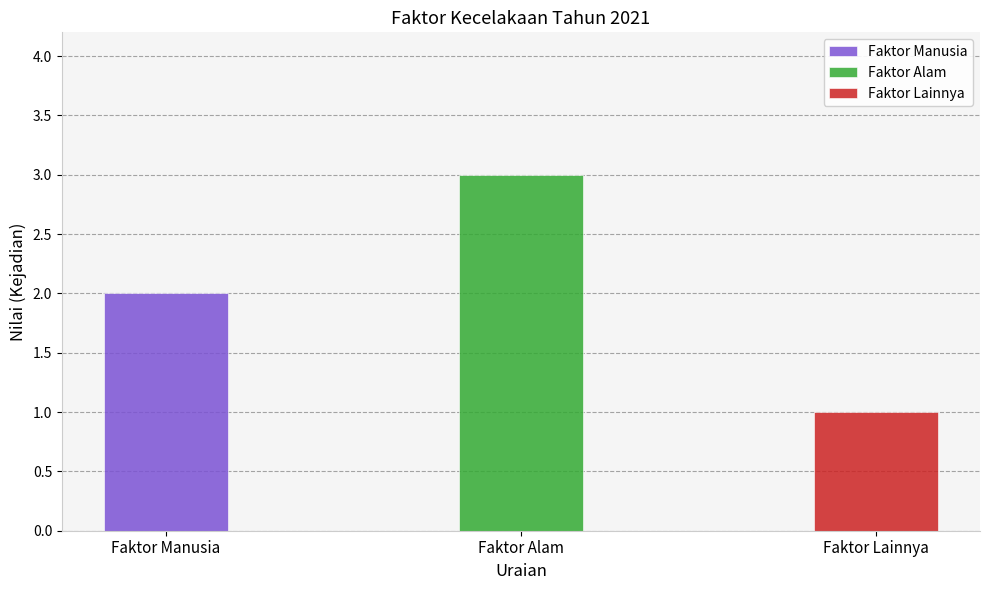

What is the difference between the maximum and minimum values?

2